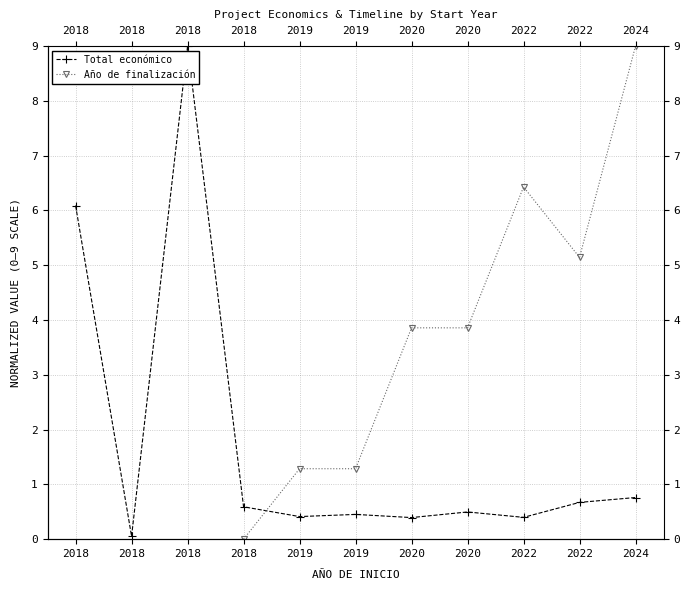

In Año de finalización, how many points are higher than both neighbors (excluding endpoints)?

1